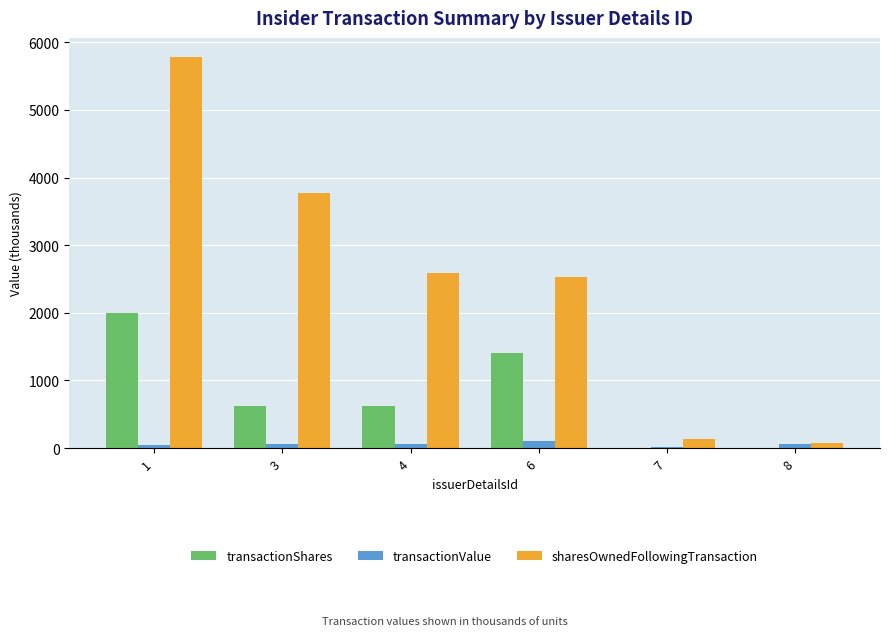

The value of sharesOwnedFollowingTransaction at 1 is 2624.5. True or false?

False